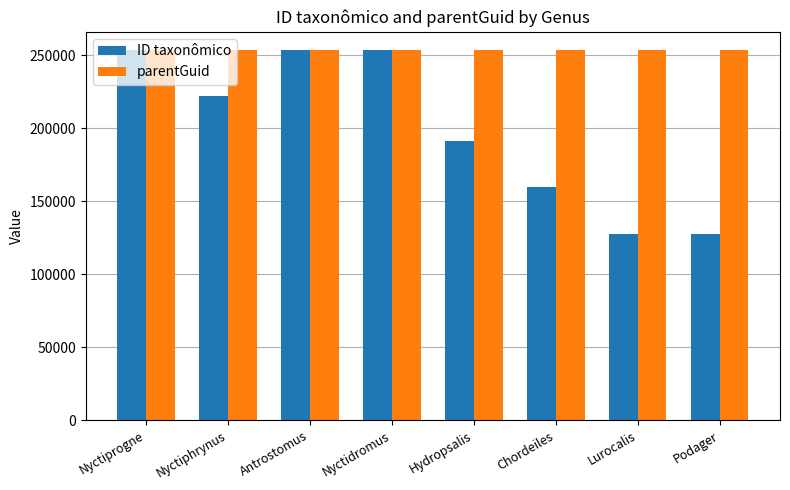

At Hydropsalis, list the series in order from largest to smallest.

parentGuid, ID taxonômico